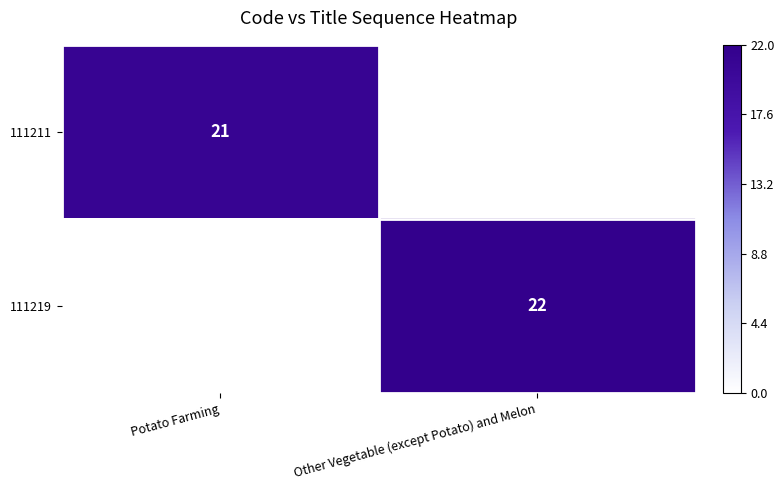

What is the difference between the highest and lowest values at Potato Farming?

21